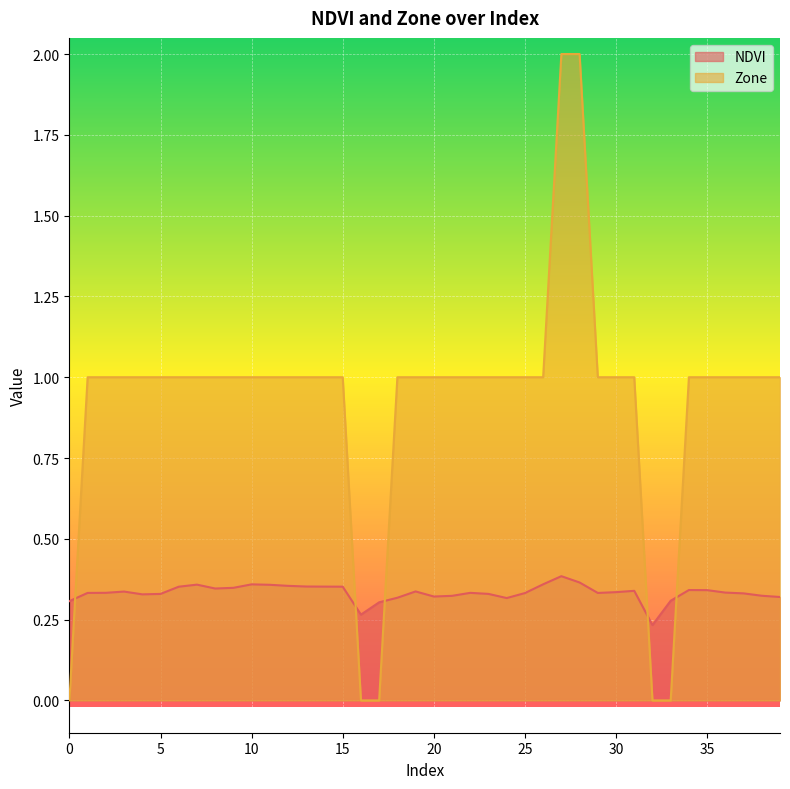

Between 21 and 11, which is larger?

11